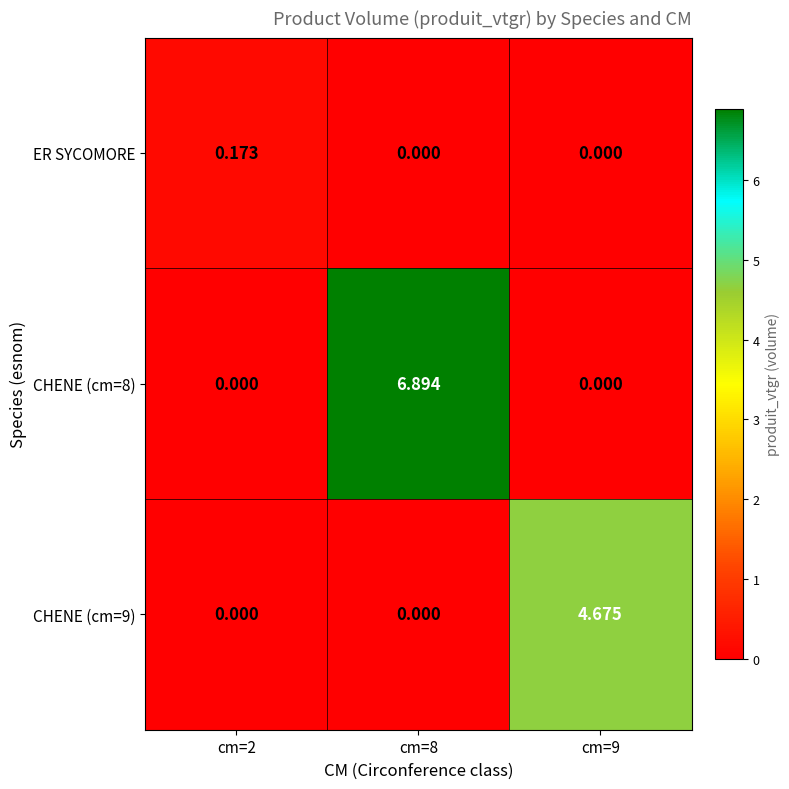

Is the value of ER SYCOMORE at cm=9 greater than the value of CHENE (cm=9) at cm=9?

No